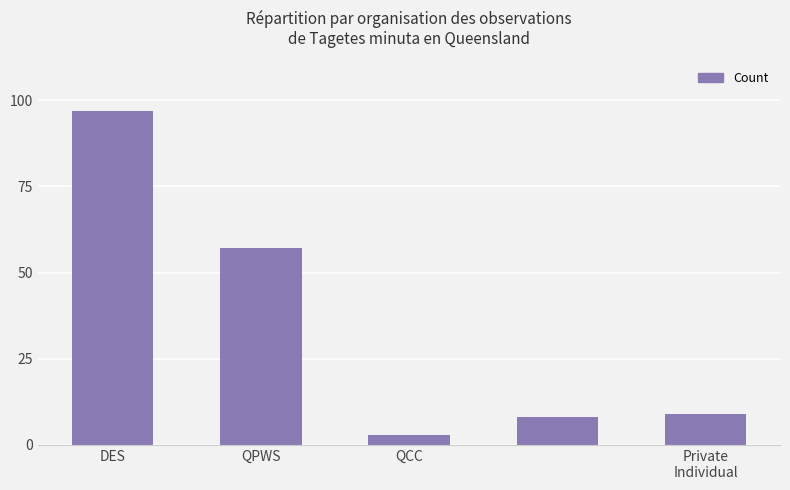

What is the greatest value displayed?

97